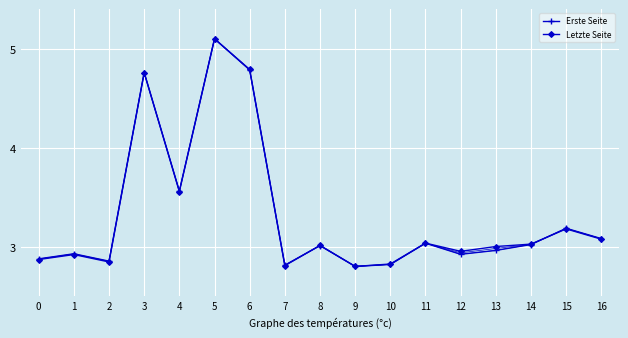

What is the minimum value for Erste Seite?

2.8